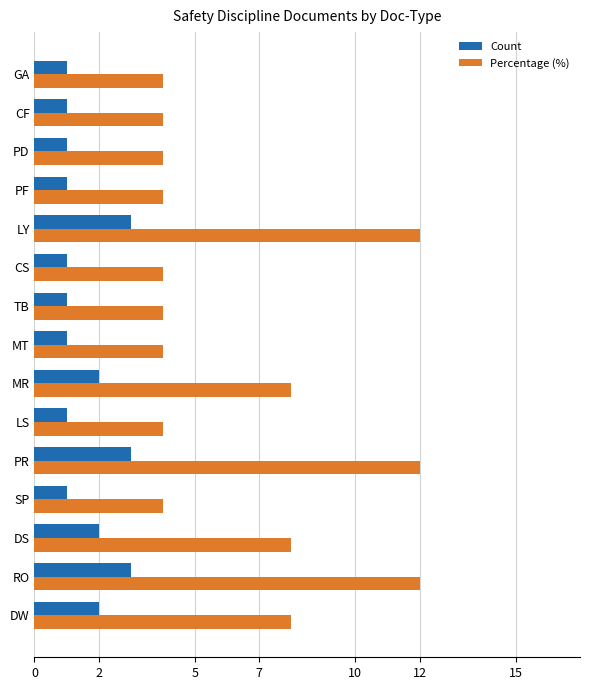

Which series has the largest total across all categories?

Percentage (%)